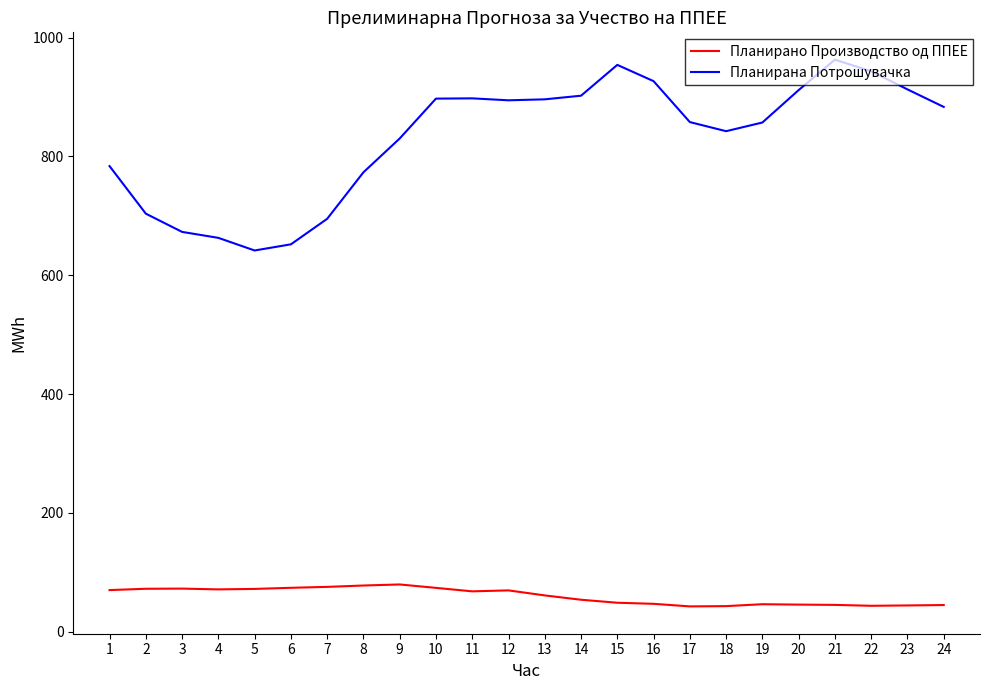

At which category does the chart reach its peak across all series?

21